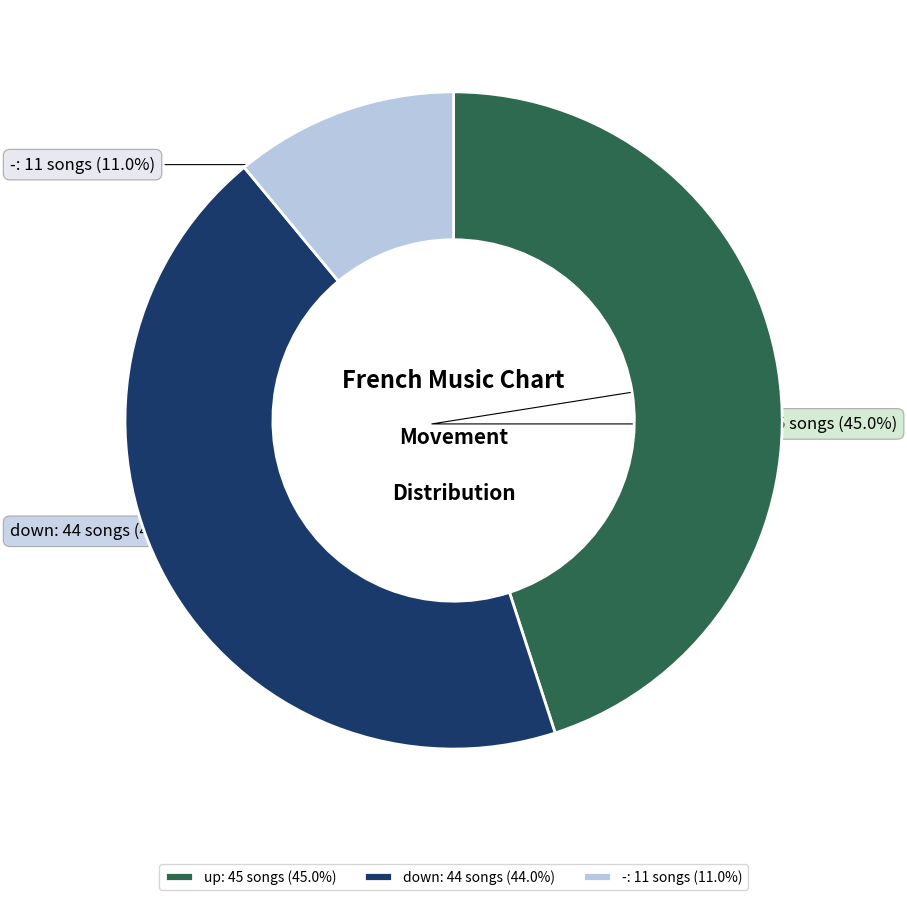

Is the sum of - and up greater than half?

Yes